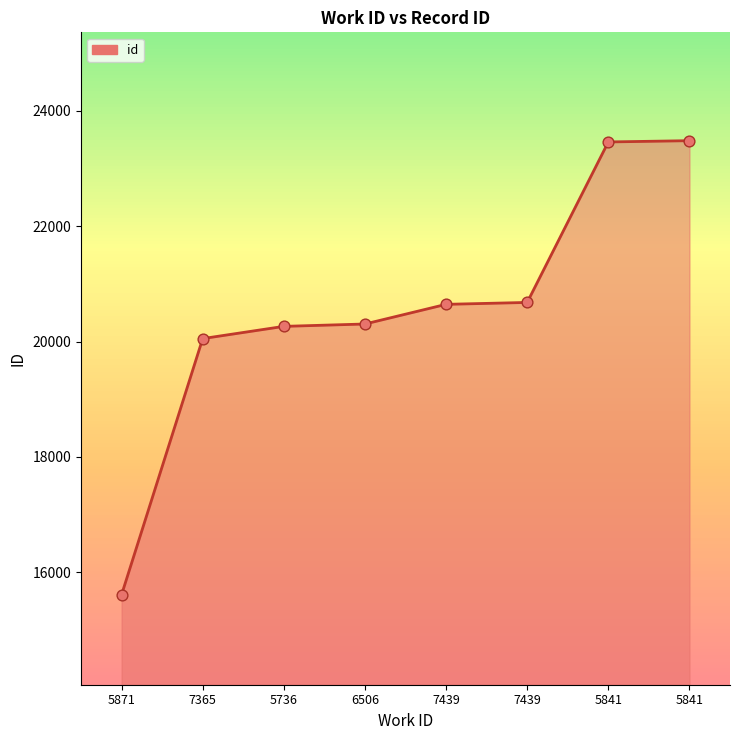

How many series are shown in this chart?

1